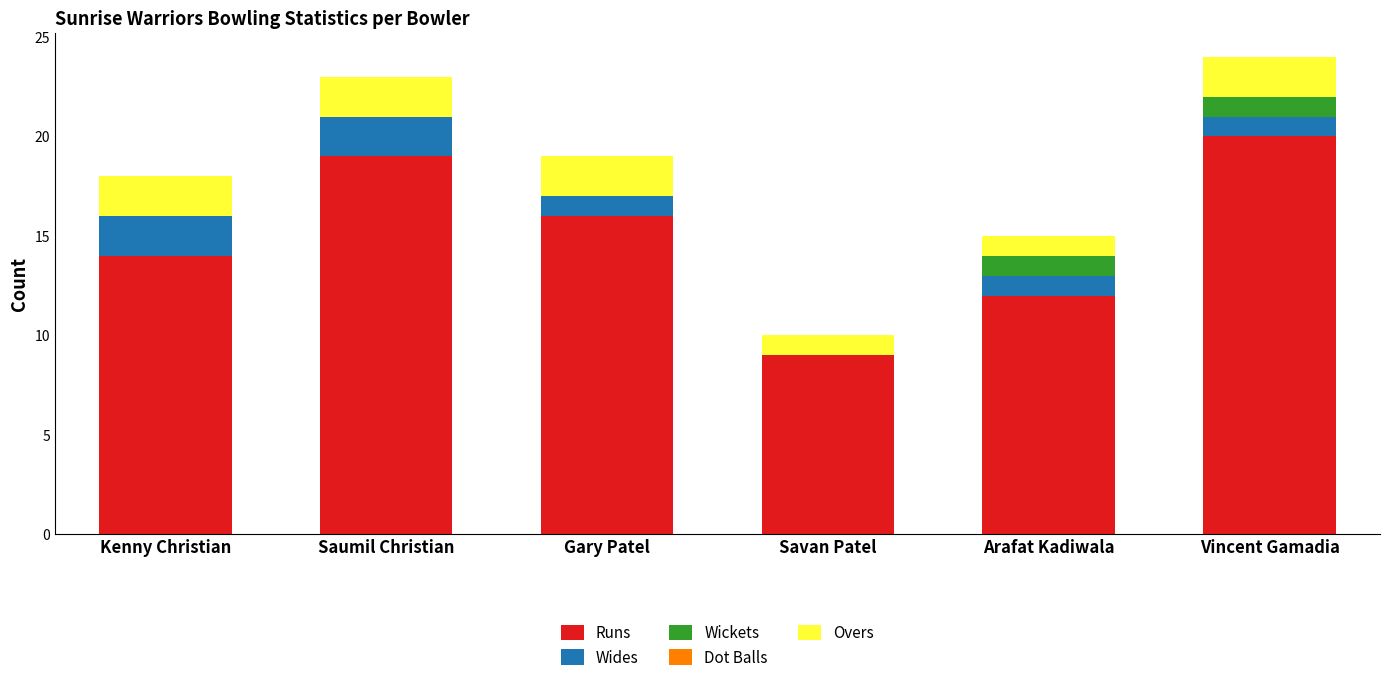

What is the total value across all series at Saumil Christian?

23